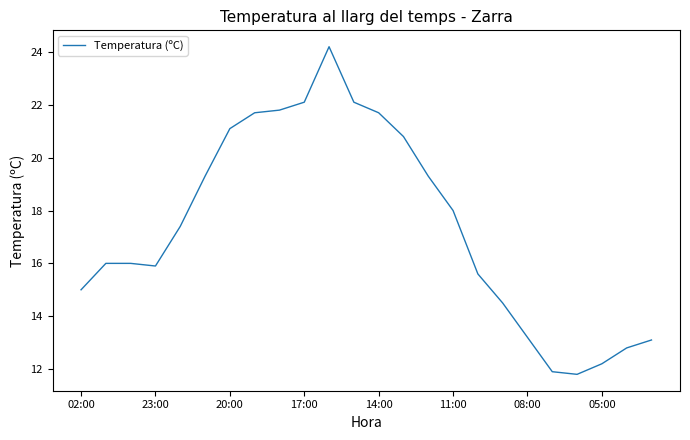

What is the minimum value shown in the chart?

11.8